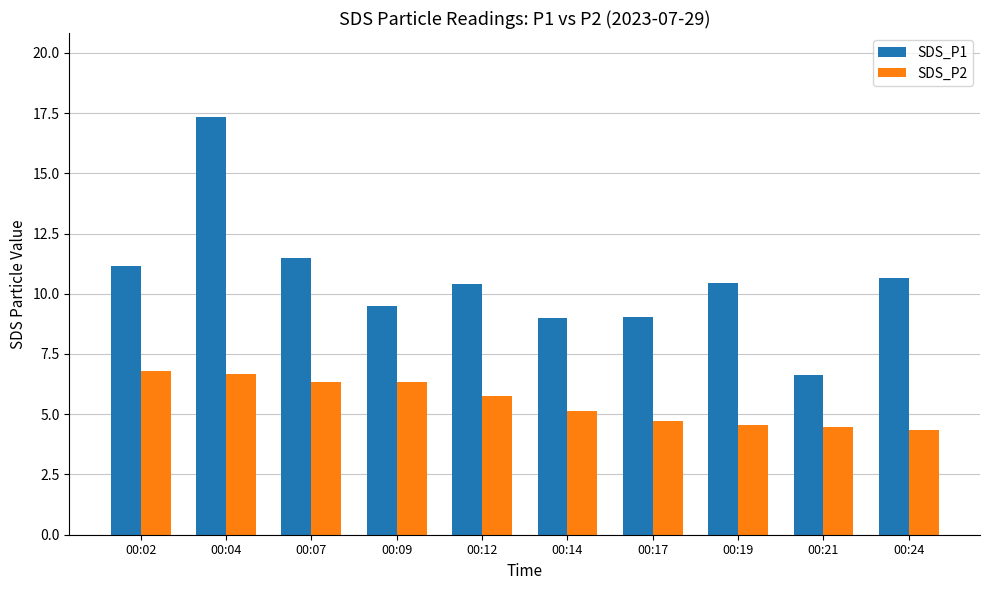

What is the lowest value of the SDS_P1 series?

6.6